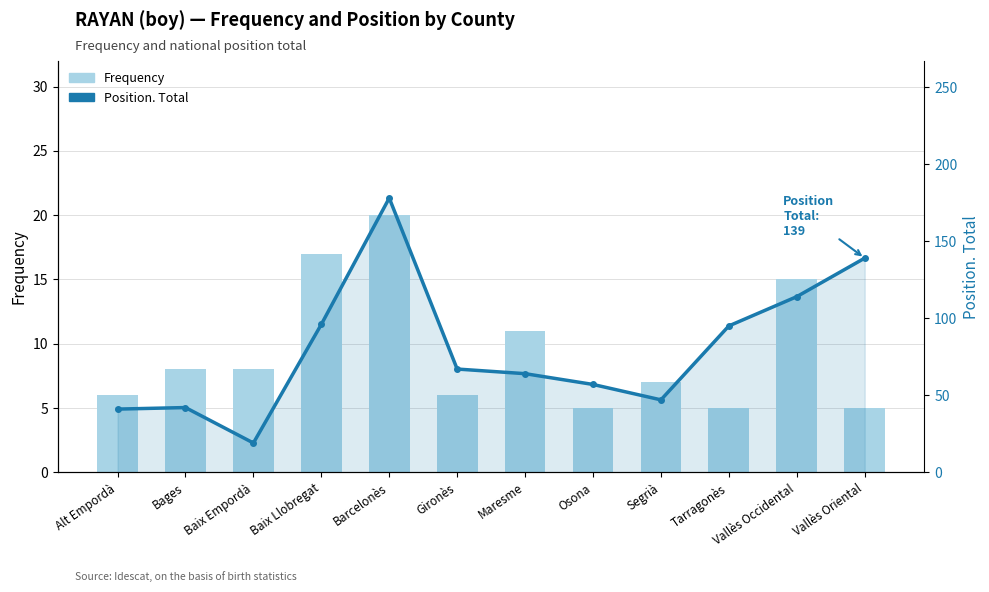

Reading left to right, transcribe all the data shown in this chart.

Frequency: Alt Empordà=6	Bages=8	Baix Empordà=8	Baix Llobregat=17	Barcelonès=20	Gironès=6	Maresme=11	Osona=5	Segrià=7	Tarragonès=5	Vallès Occidental=15	Vallès Oriental=5
Position. Total: Alt Empordà=41	Bages=42	Baix Empordà=19	Baix Llobregat=96	Barcelonès=178	Gironès=67	Maresme=64	Osona=57	Segrià=47	Tarragonès=95	Vallès Occidental=114	Vallès Oriental=139